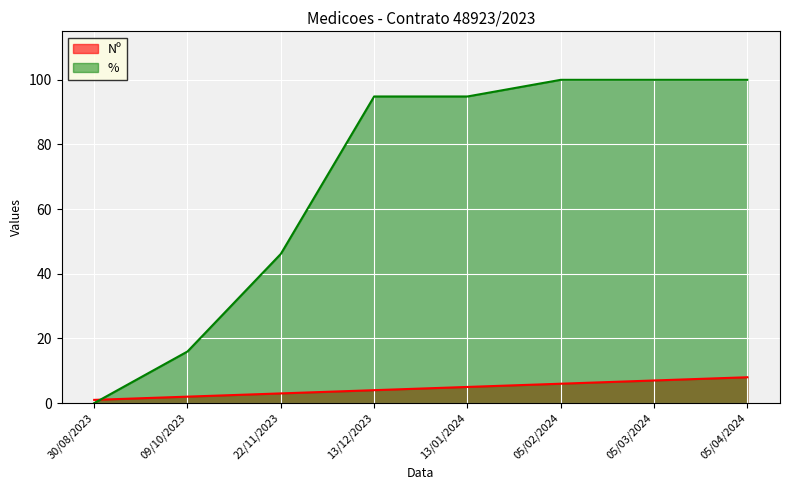

What are all the series names shown in the legend?

Nº, %